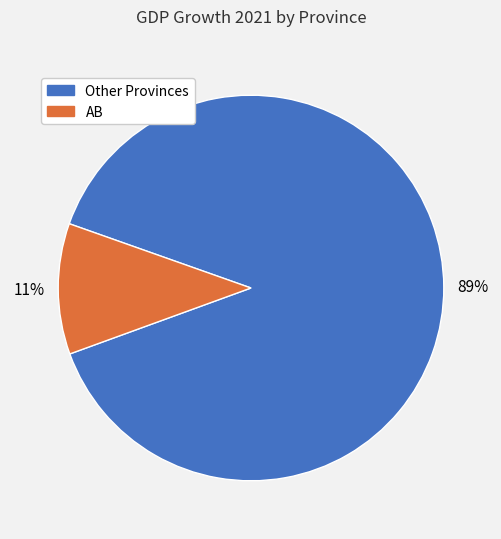

Count the number of slices in the pie.

2